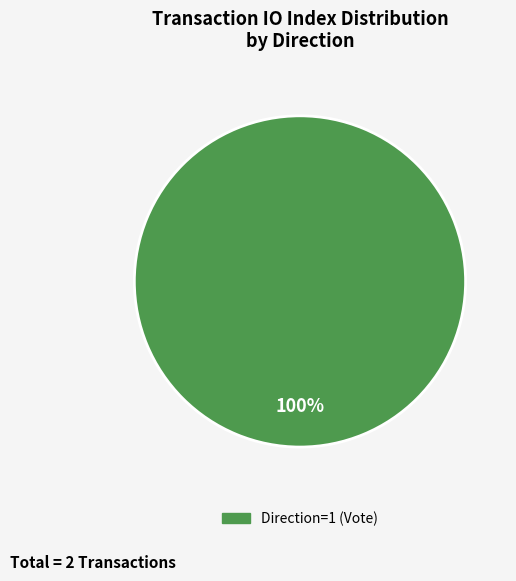

Is there any slice that represents more than half of the pie?

Yes